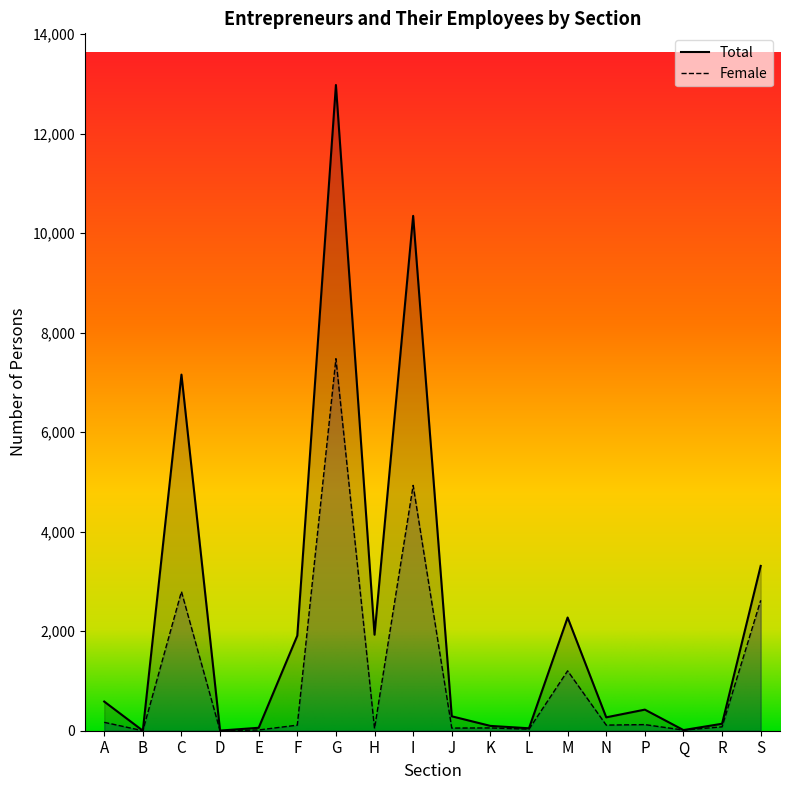

Reading left to right, extract all data points from this chart.

Total: 586	1	7156	3	59	1910	12976	1929	10346	290	97	49	2275	269	424	13	140	3312
Female: 169	0	2796	0	15	112	7476	44	4930	53	56	31	1203	113	123	13	78	2620